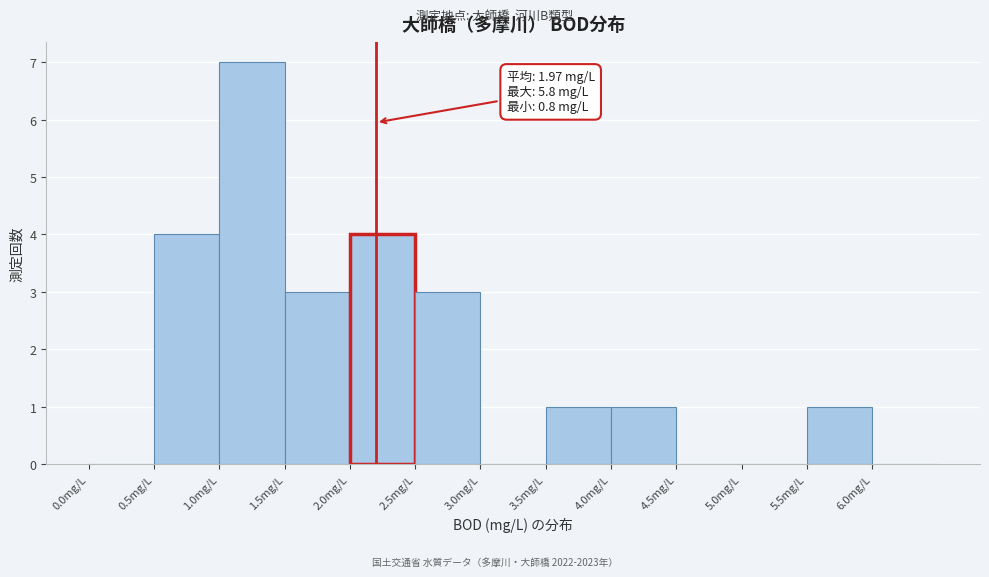

Which range on the x-axis has the tallest bar?

1.0 to 1.5